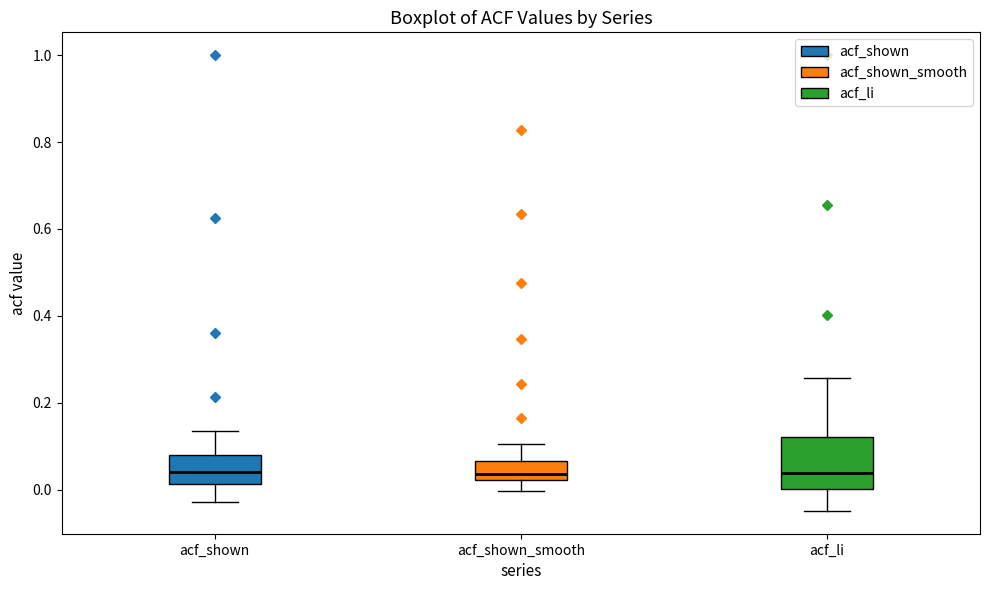

Where is the upper edge of the box for acf_shown on the y-axis? The values are not printed on the chart, so give them approximately, as read against the axis.

0.08